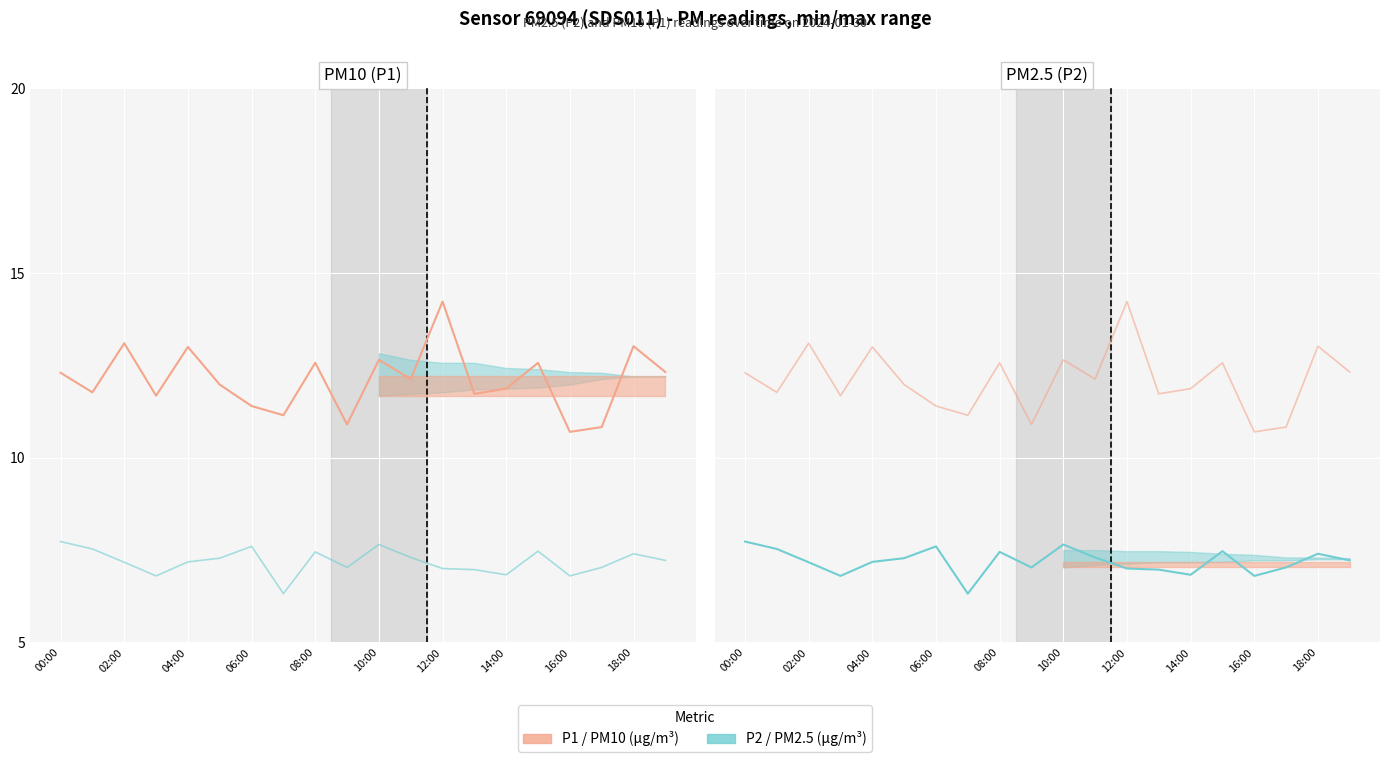

At which category is the sum across all series the highest?

12:00